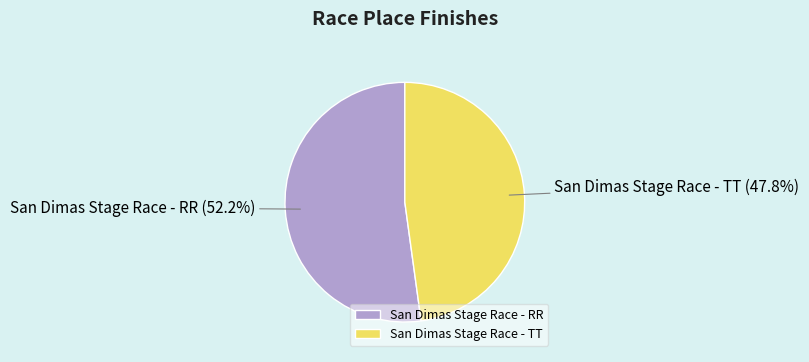

To the nearest percent, what is the difference between the San Dimas Stage Race - TT and San Dimas Stage Race - RR slice percentages?

4%